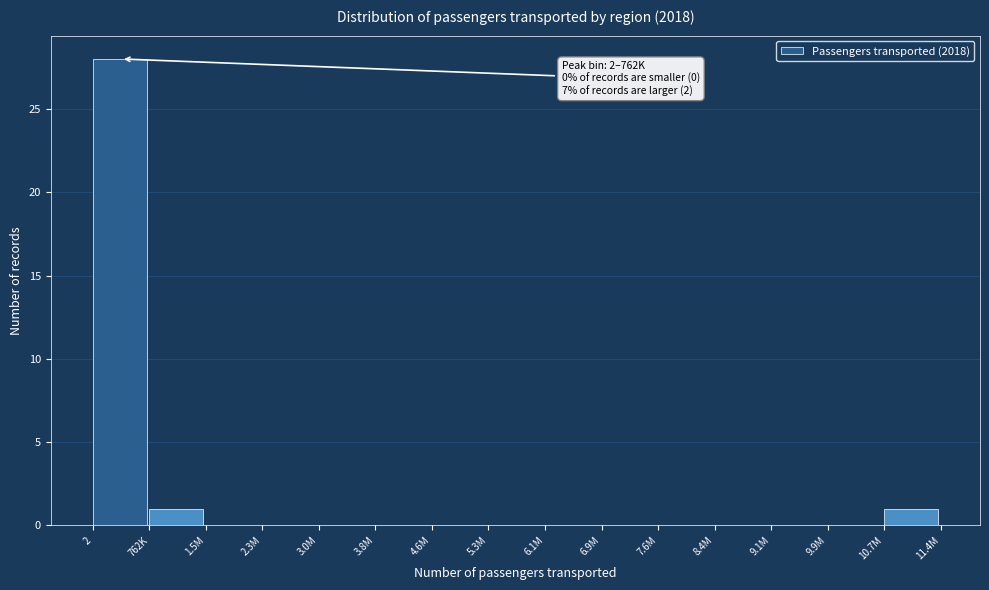

Reading left to right, what are all the values shown in this chart?

2=28	762K=1	1.5M=0	2.3M=0	3.0M=0	3.8M=0	4.6M=0	5.3M=0	6.1M=0	6.9M=0	7.6M=0	8.4M=0	9.1M=0	9.9M=0	10.7M=1